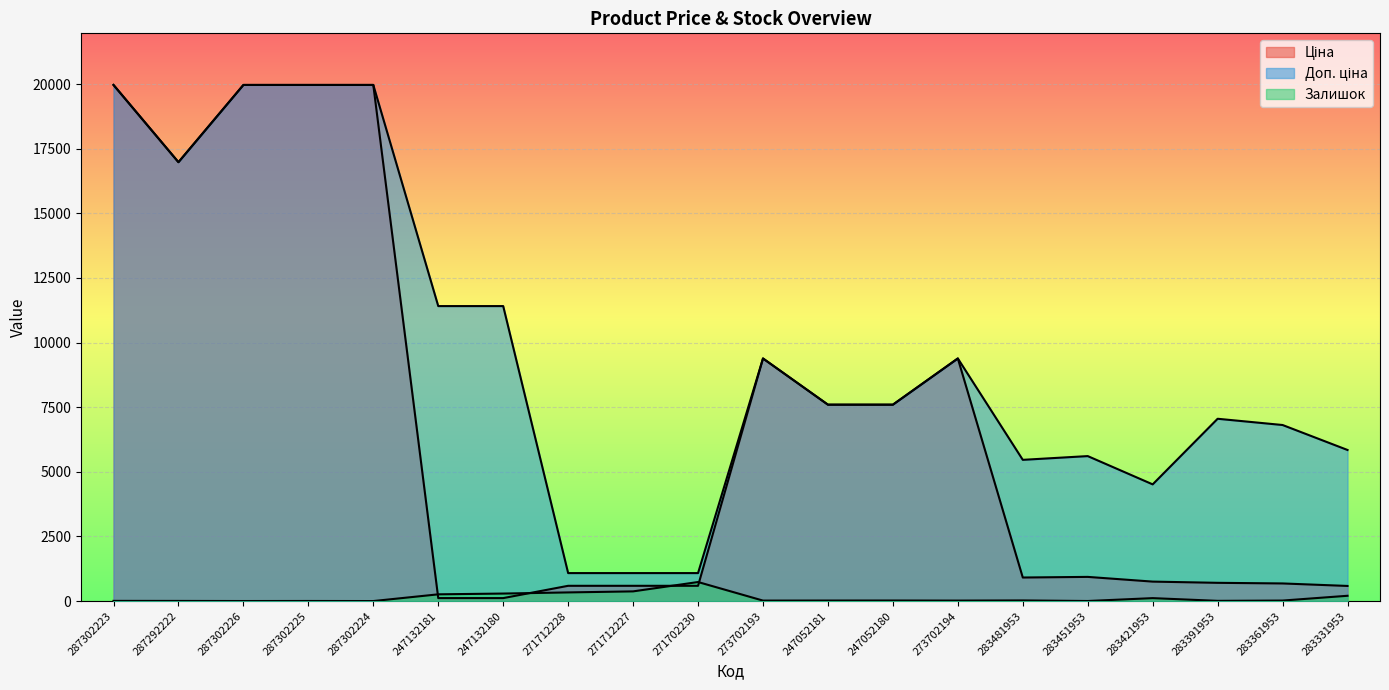

Which series has the largest total across all categories?

Доп. ціна